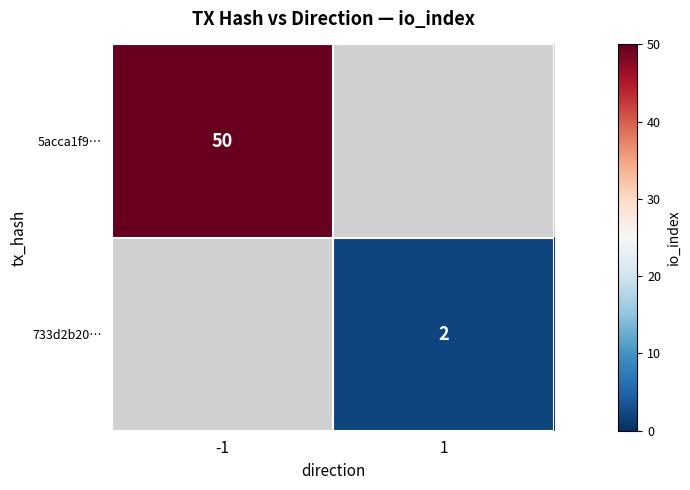

The 733d2b20… series shows 3 at 1. True or false?

False